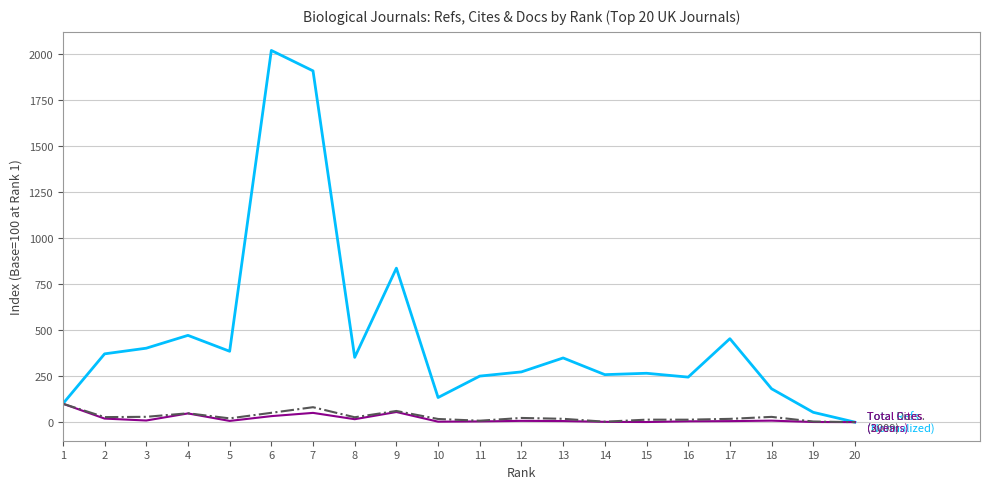

What is the greatest value displayed?

2018.6